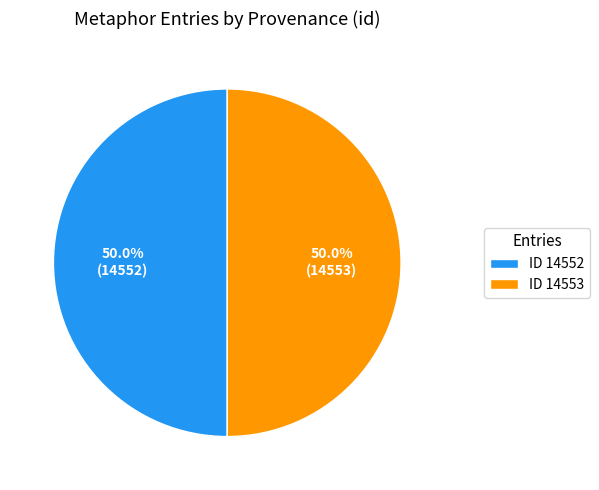

Do ID 14553 and ID 14552 together represent more than half of the pie?

Yes